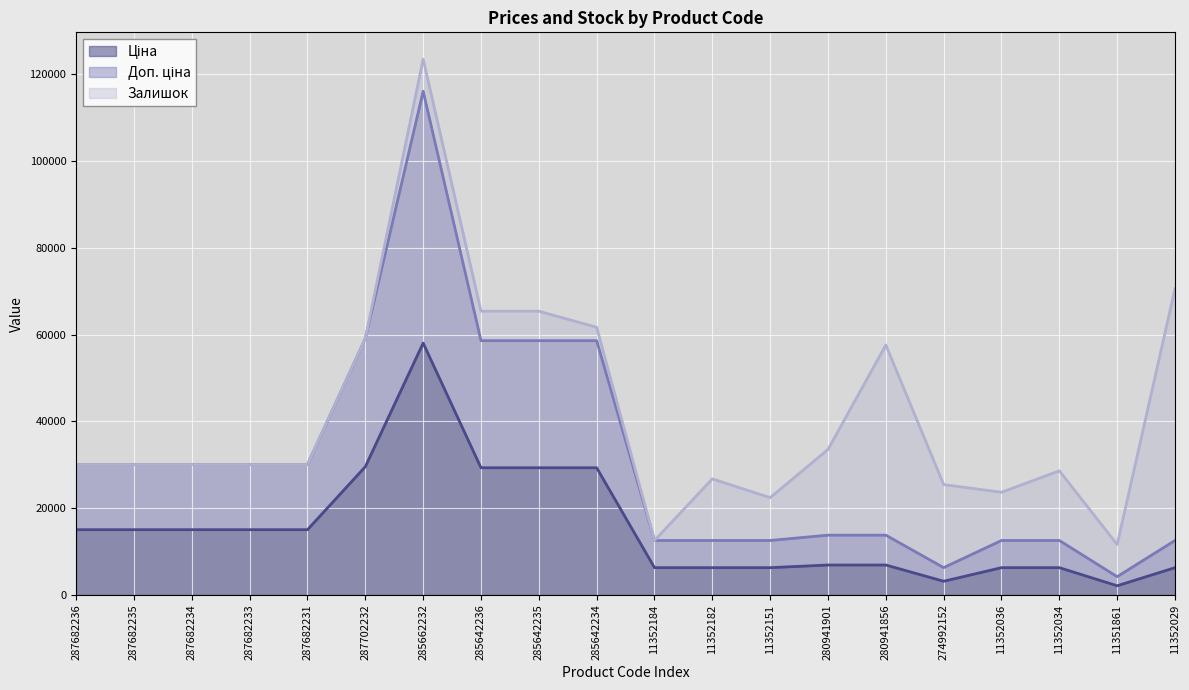

In Доп. ціна, how many points are higher than both neighbors (excluding endpoints)?

1